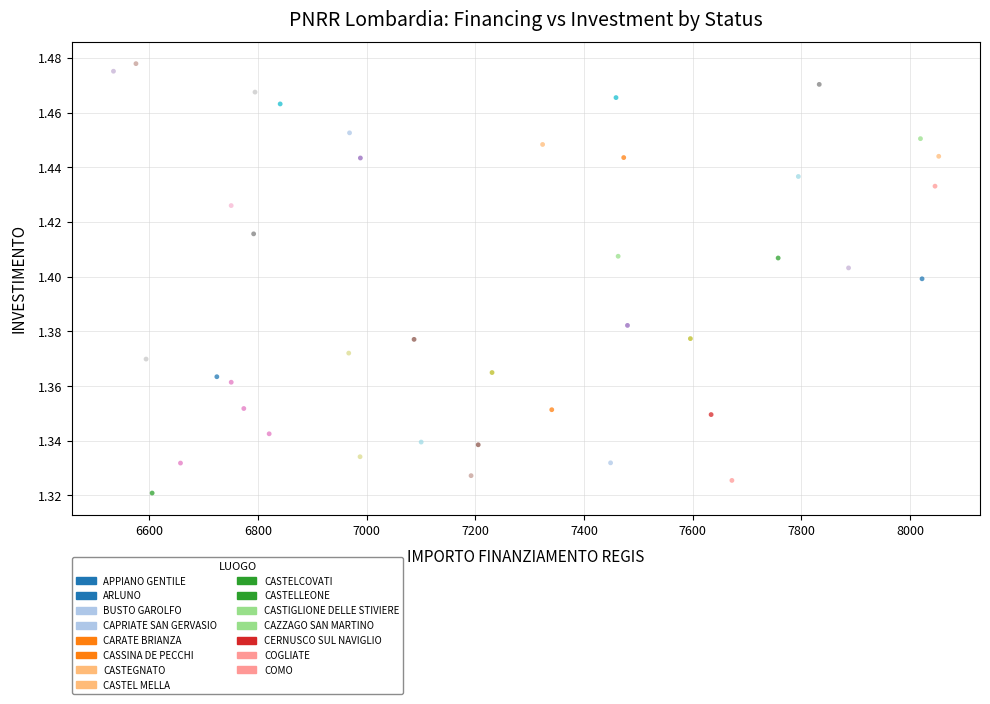

What is the range of X values (max minus min)?

1518.9